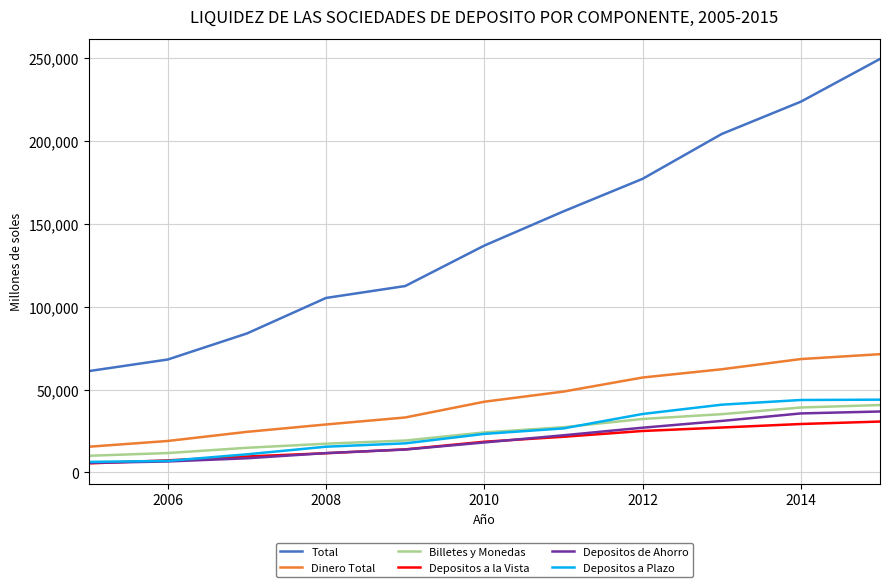

Which series has the widest spread of values?

Total